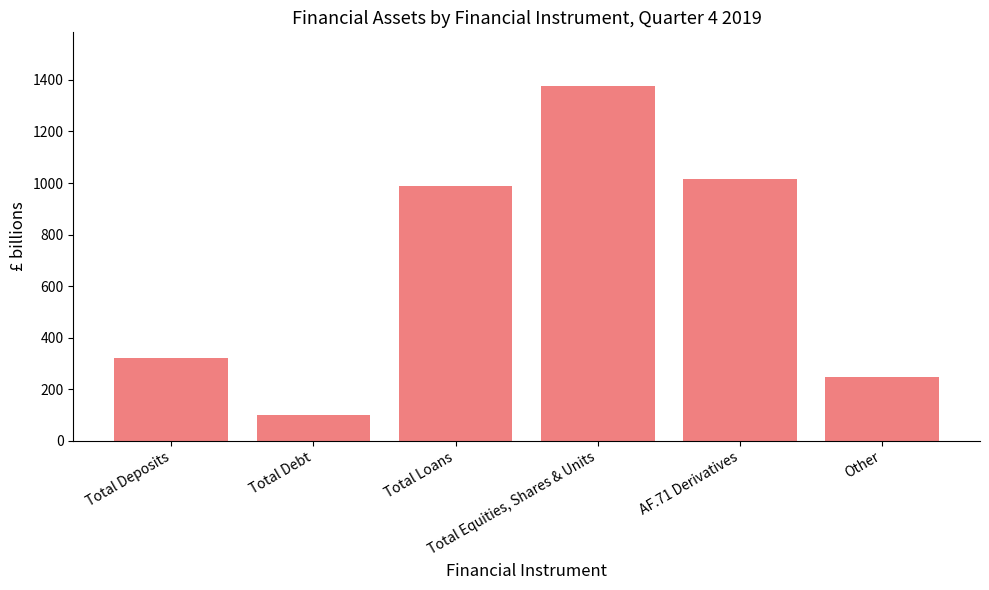

Between Total Debt and Total Loans, which is larger?

Total Loans